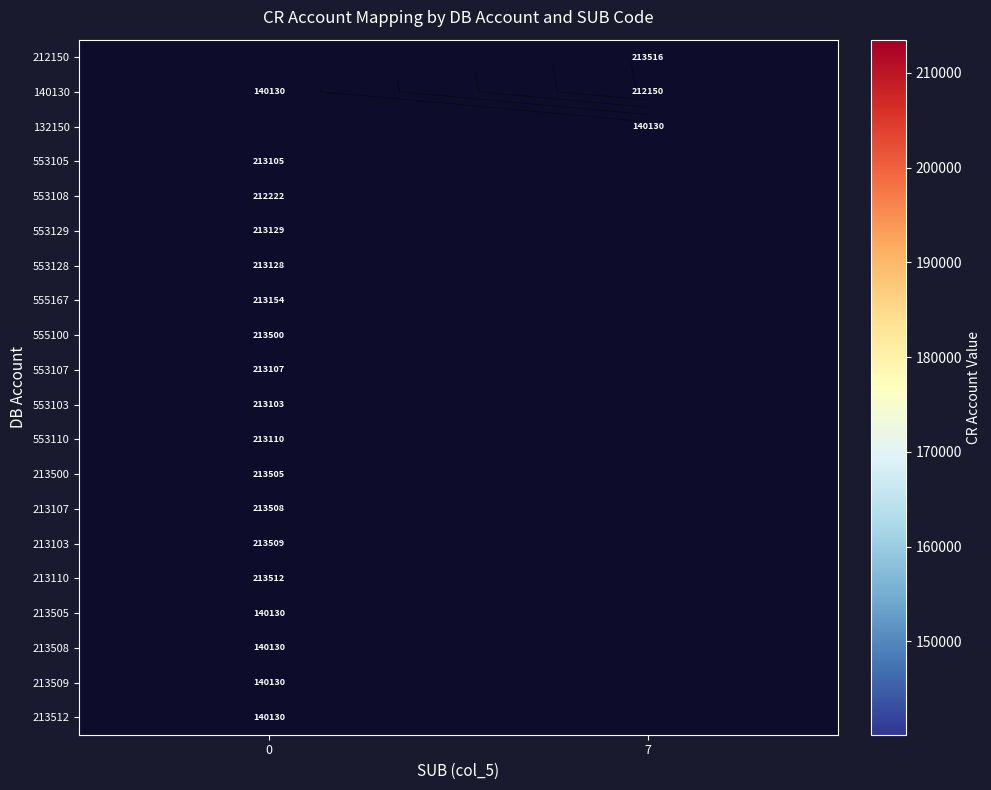

The 555167 series shows 213154.0 at 0. True or false?

True